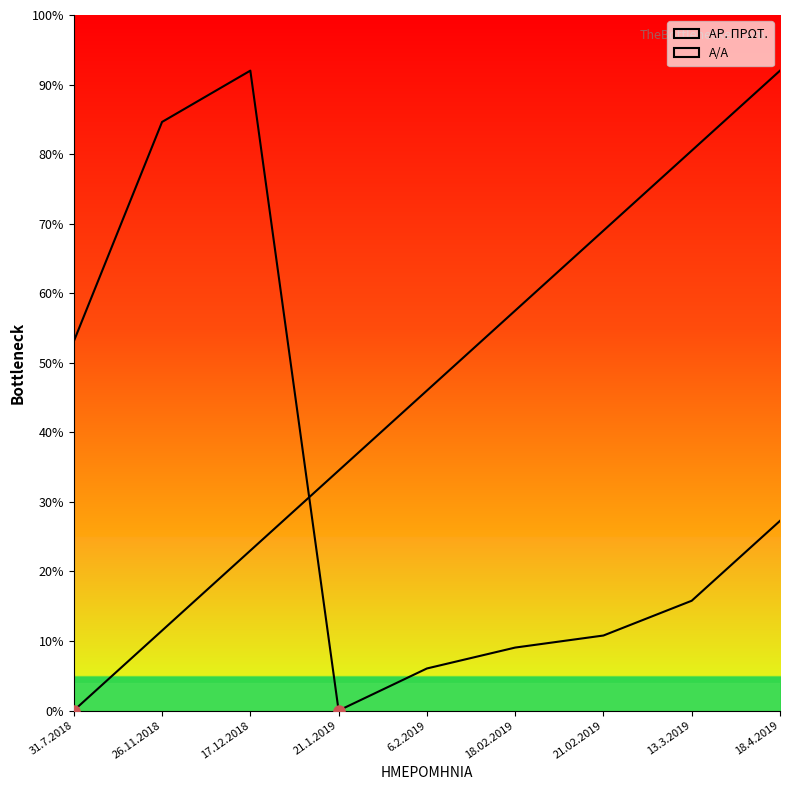

Which label corresponds to the smallest value in the chart?

21.1.2019